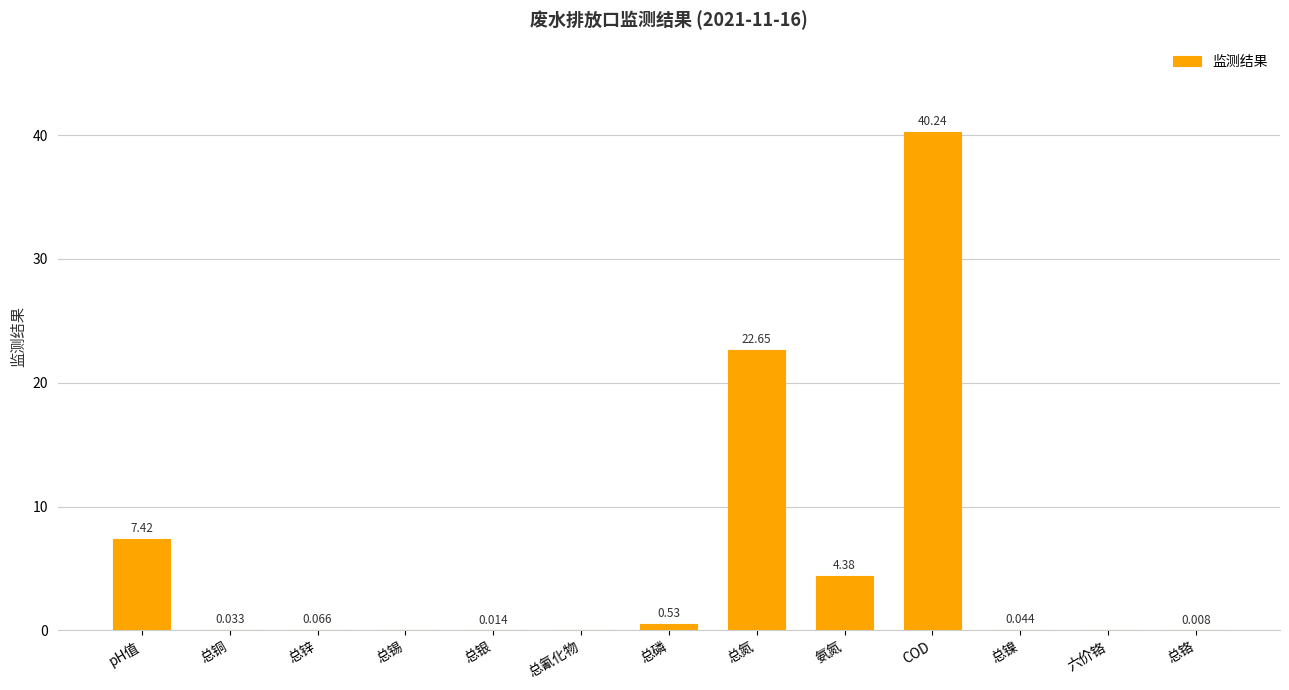

Where is the data nearest to the value 20?

总氮